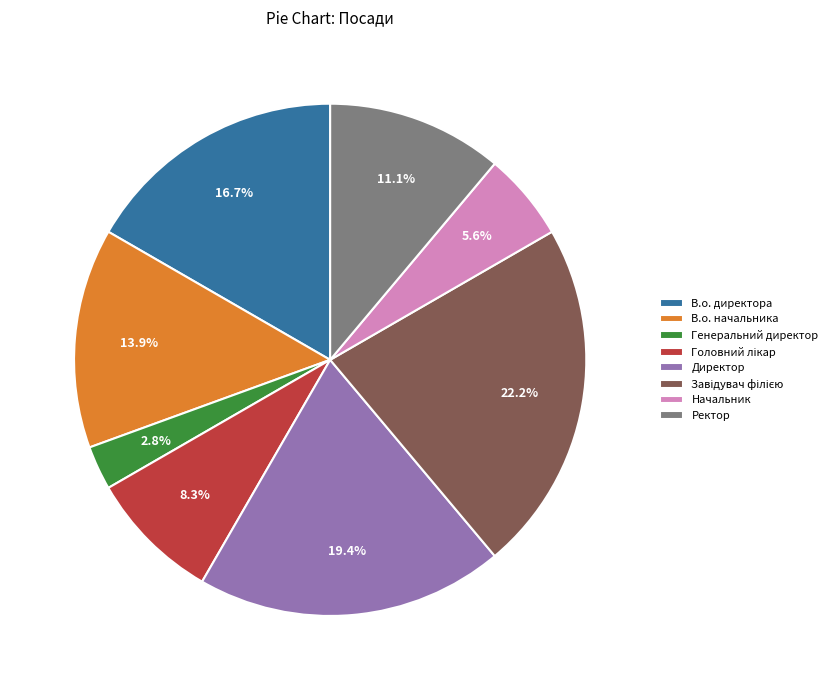

Which slice is the smallest?

Генеральний директор